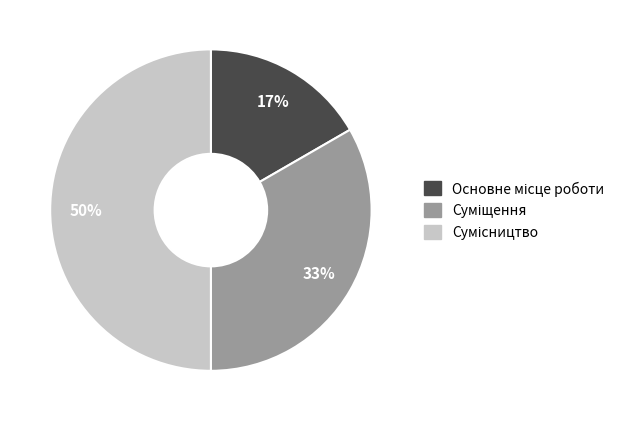

To the nearest percent, what is the average slice percentage?

33%